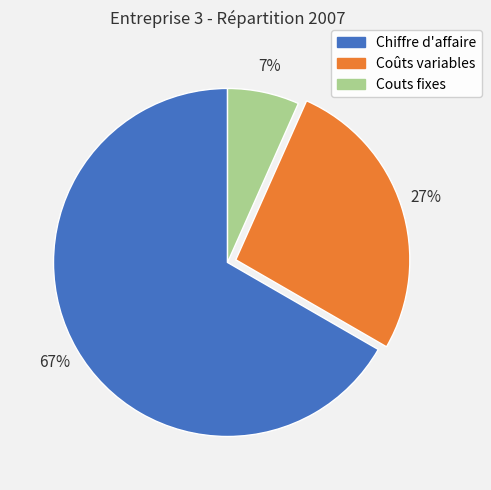

Is there any slice that represents more than half of the pie?

Yes